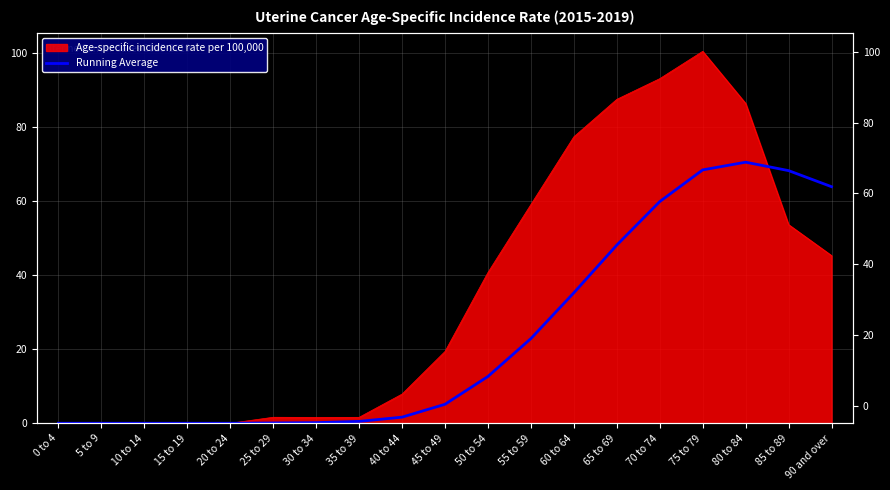

What is the label of the 6th point from the right?

65 to 69